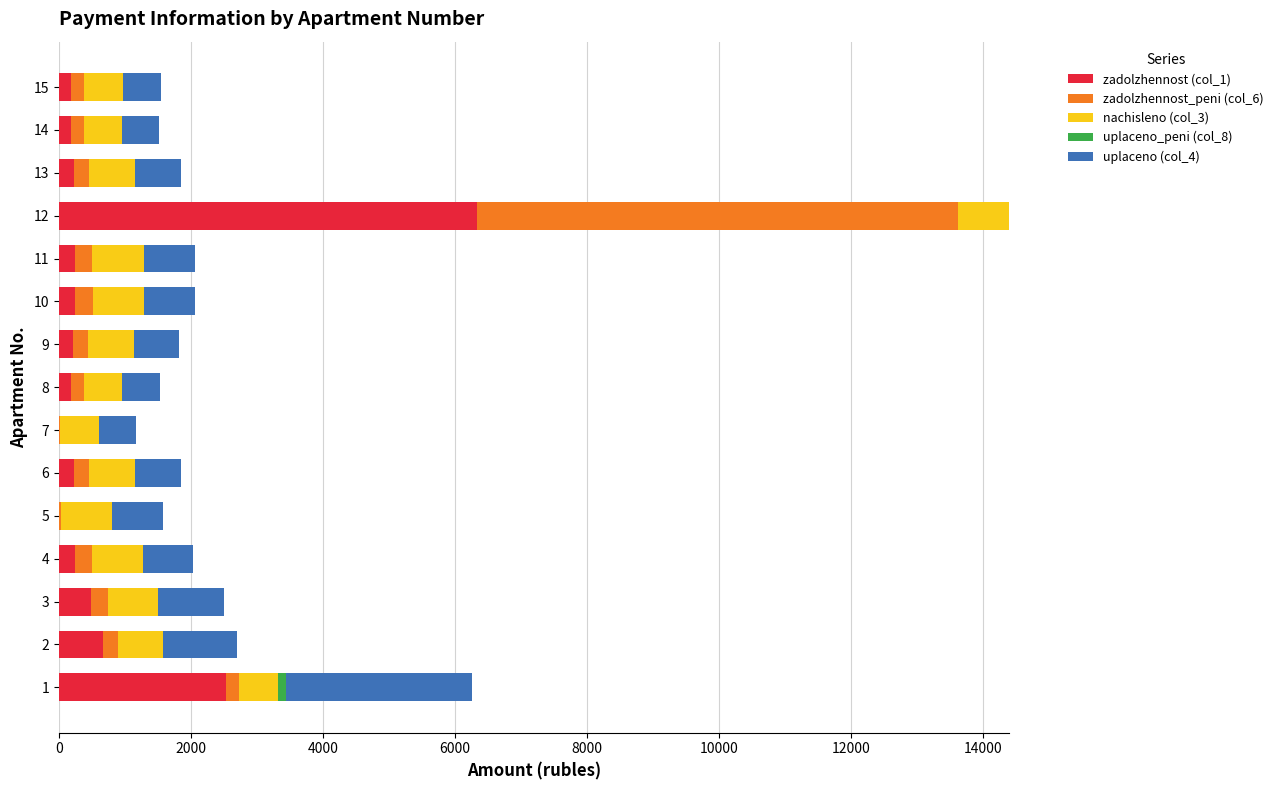

The value of zadolzhennost (col_1) at 12 is 10190.1. True or false?

False